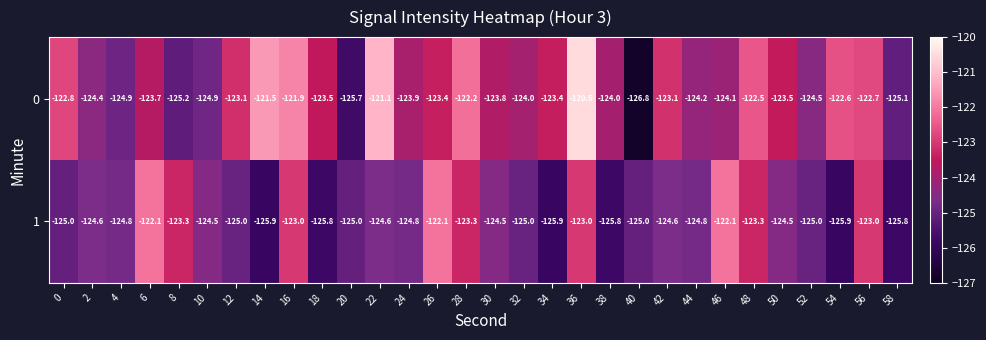

Which series has the largest range (max minus min)?

0